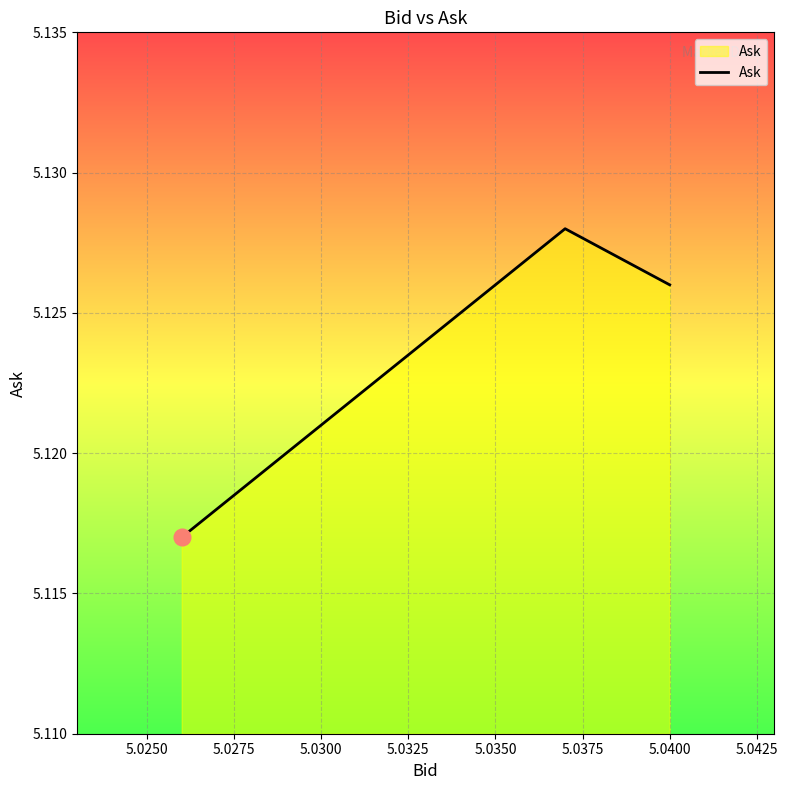

How many values are between 5 and 6?

3